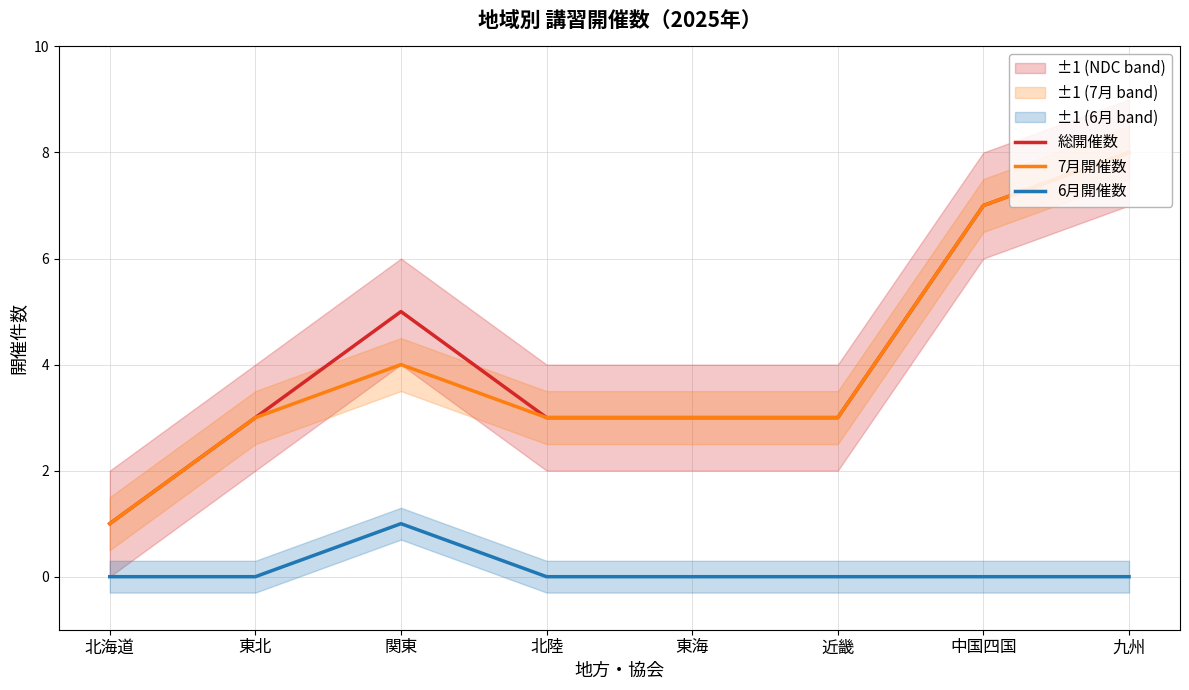

What is the label of the 3rd point from the right?

近畿